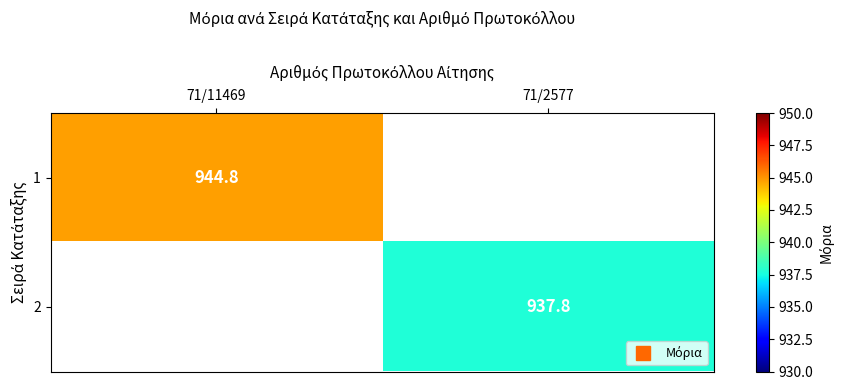

What is the lowest value of the 1 series?

944.8